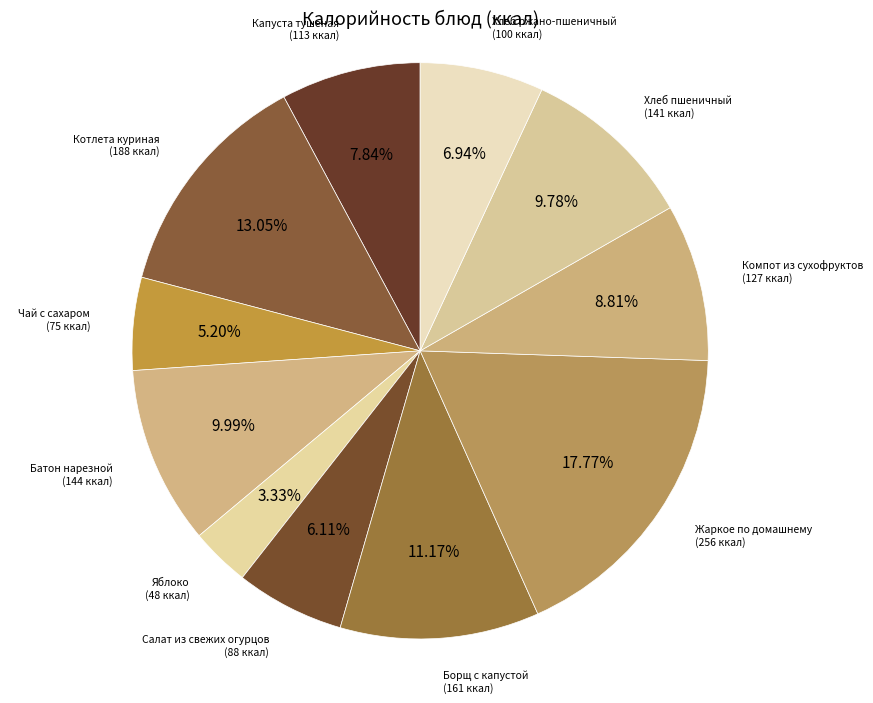

The Батон нарезной slice represents 23% of the pie. True or false?

False